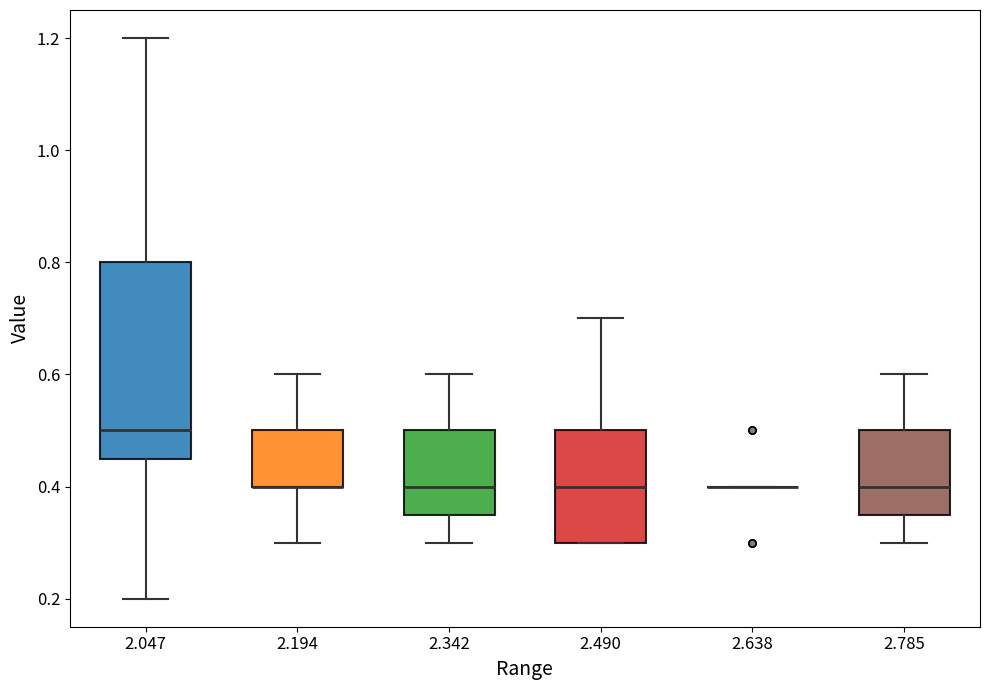

Reading left to right, transcribe this box plot: for each box, give where its median line is, the range the box spans, and where its two whiskers end, as read against the y-axis. The values are not printed on the chart, so give them approximately, as read against the axis.

2.047: median 0.50, box 0.46 to 0.80, whiskers 0.20 to 1.20
2.194: median 0.40 (drawn on the box's lower edge), box 0.40 to 0.50, whiskers 0.30 to 0.60
2.342: median 0.40, box 0.36 to 0.50, whiskers 0.30 to 0.60
2.490: median 0.40, box 0.30 to 0.50, whiskers 0.30 to 0.70
2.638: box collapsed to a line at 0.40, whiskers 0.40 to 0.40
2.785: median 0.40, box 0.36 to 0.50, whiskers 0.30 to 0.60